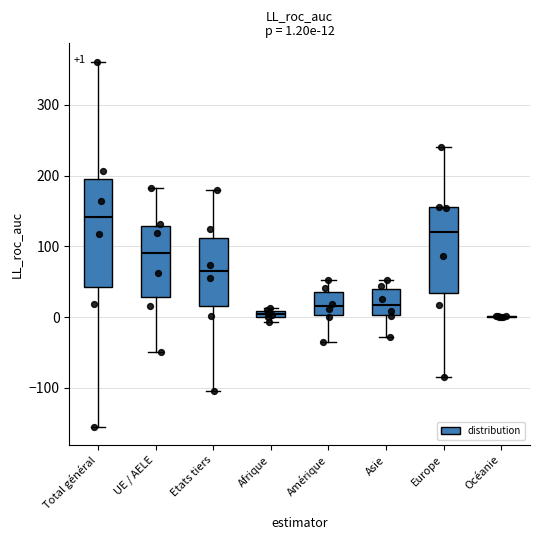

What is the total value across all series at Océanie?

3